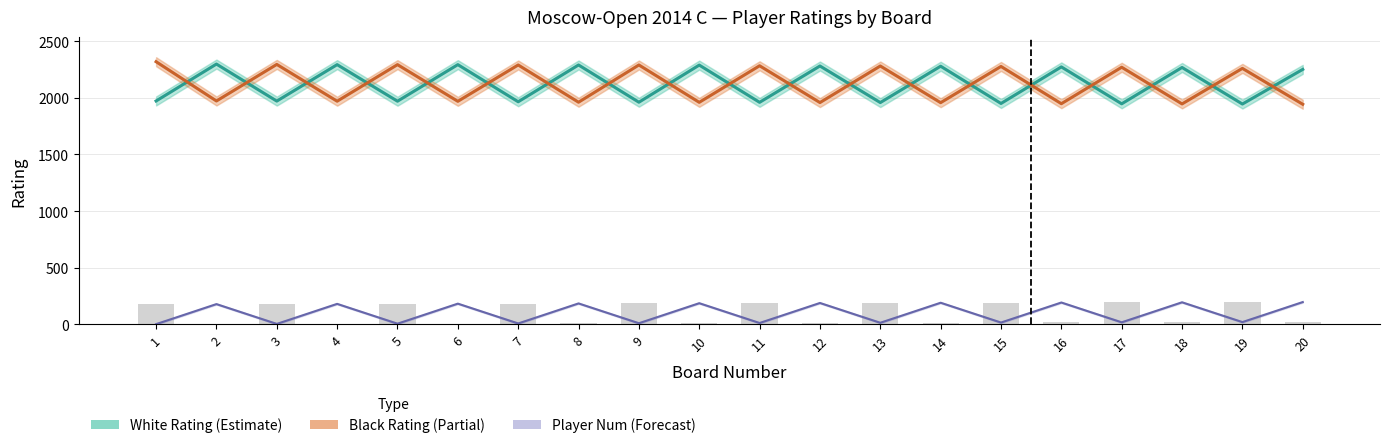

The value of White Player Num (scaled) at 10 is 18. True or false?

False